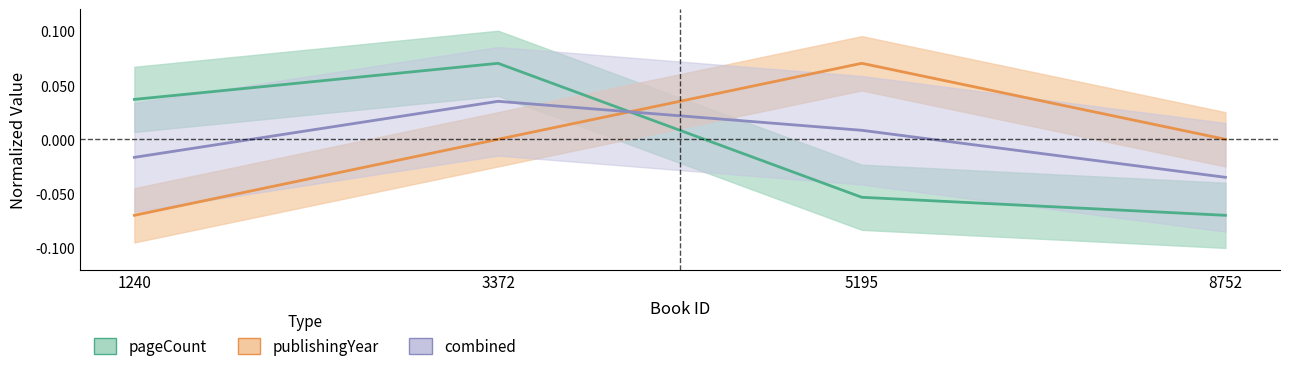

What is the difference between the maximum and minimum values in the pageCount series?

0.1